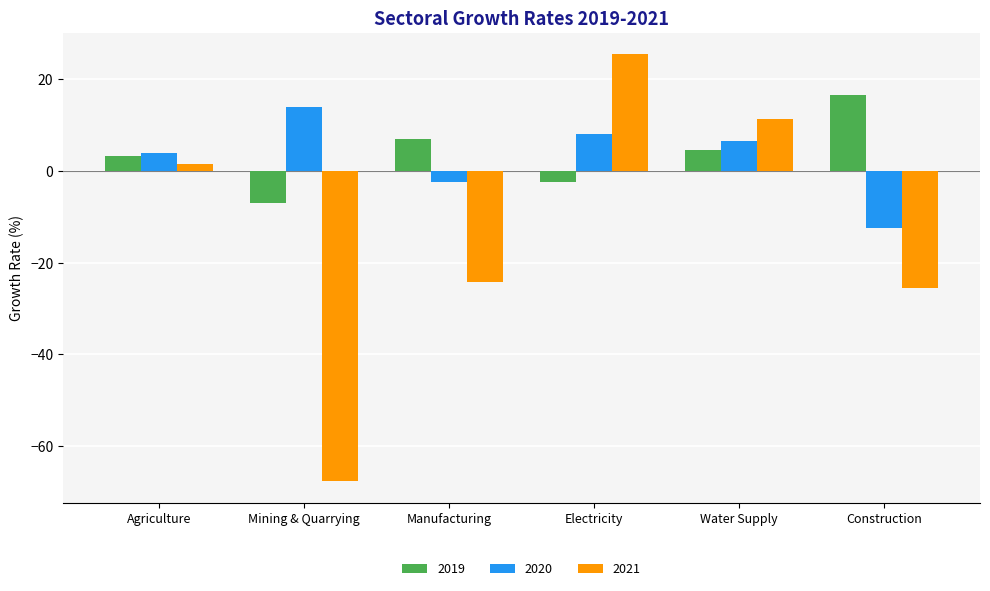

True or false: 2019 has a value of -2.4 at Electricity.

True